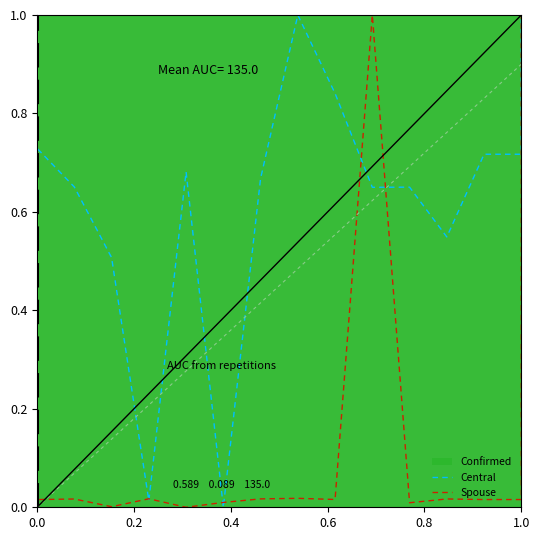

True or false: Central has a value of 0.2 at 1.0.

False